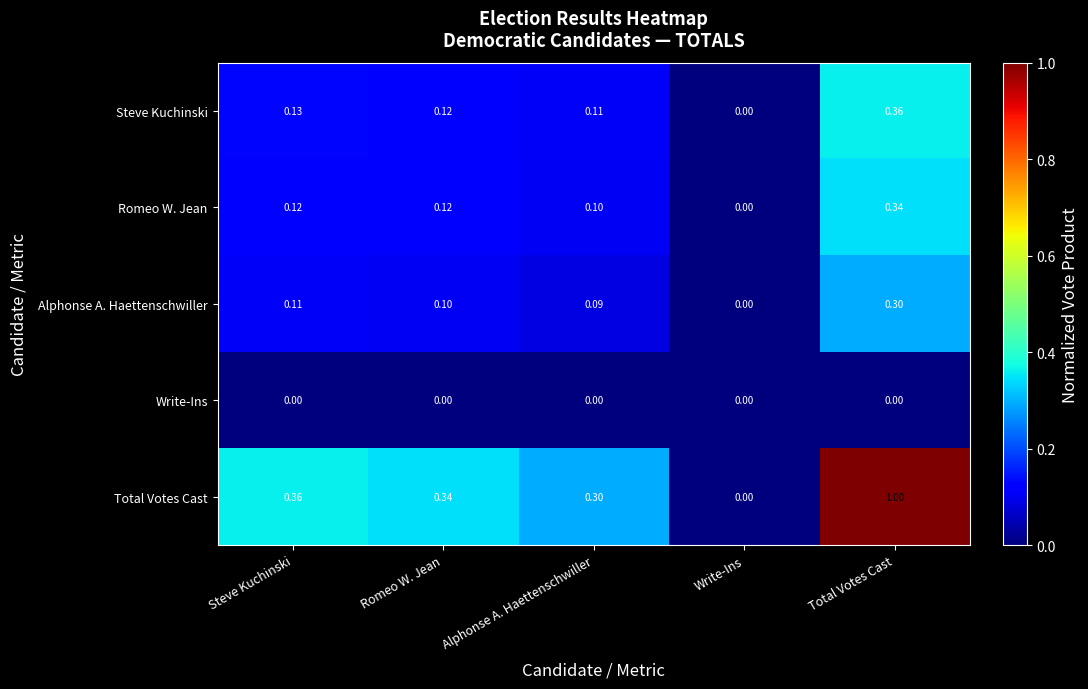

Rank the series at Alphonse A. Haettenschwiller from lowest to highest value.

Write-Ins, Alphonse A. Haettenschwiller, Romeo W. Jean, Steve Kuchinski, Total Votes Cast